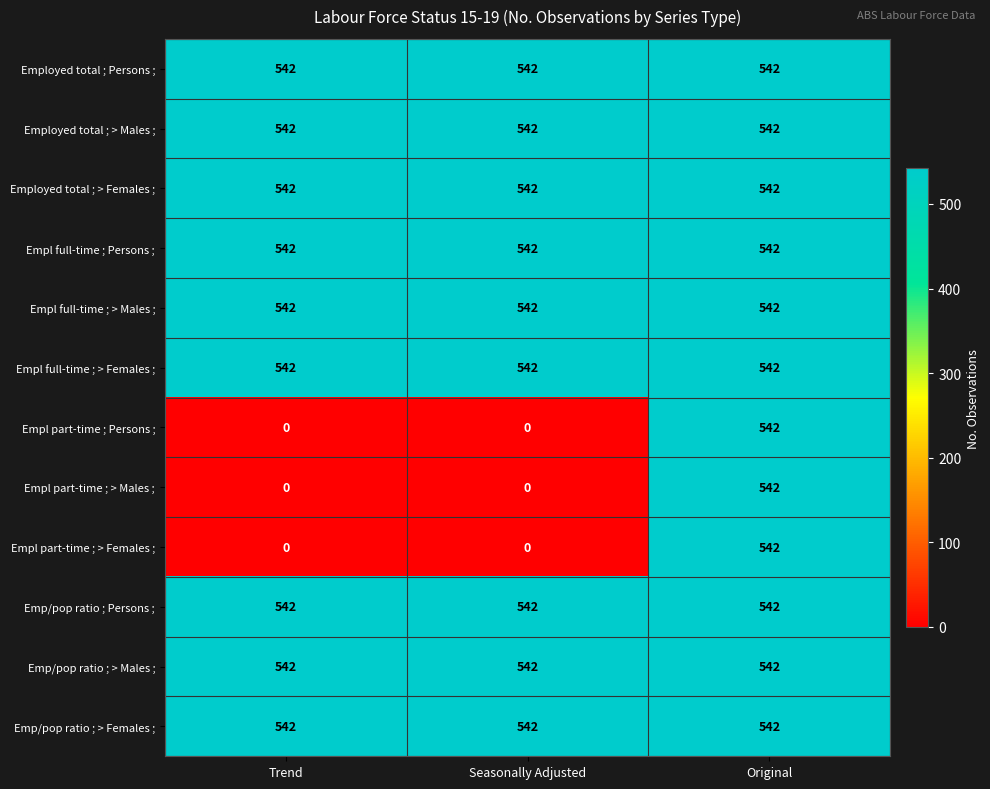

What is the spread (max minus min) of values at Trend?

542